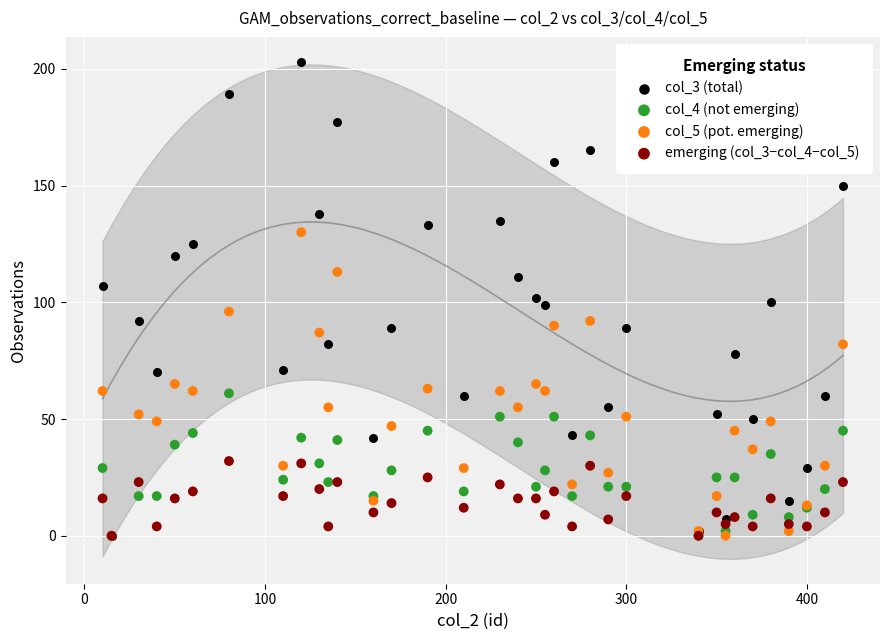

What are all the series names shown in the legend?

col_3 (total), col_4 (not emerging), col_5 (pot. emerging), emerging (col_3−col_4−col_5)